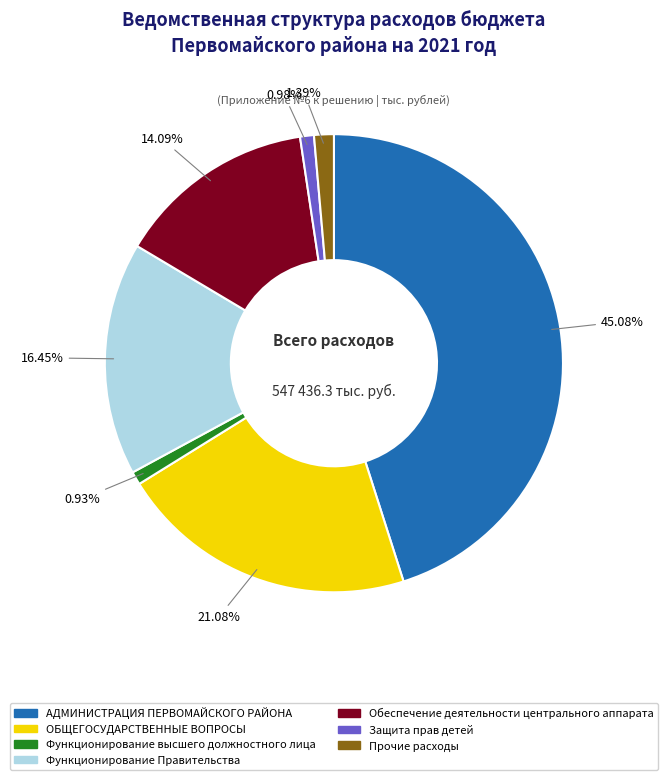

To the nearest percent, what percentage of the pie is Обеспечение деятельности центрального аппарата?

14%